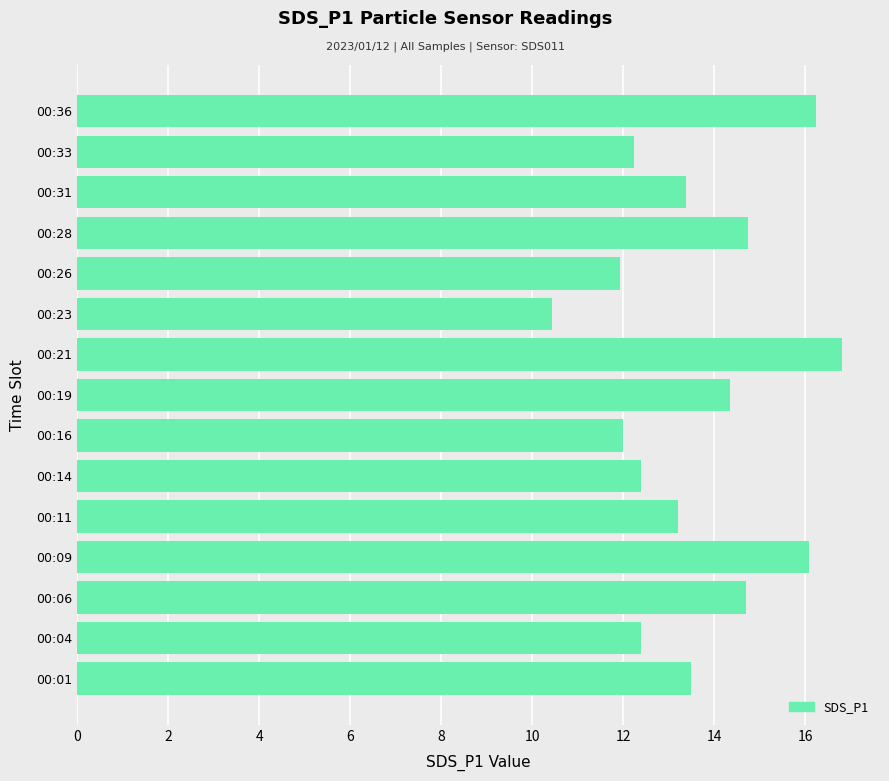

The chart shows a value of 14.7 at 00:28. True or false?

True